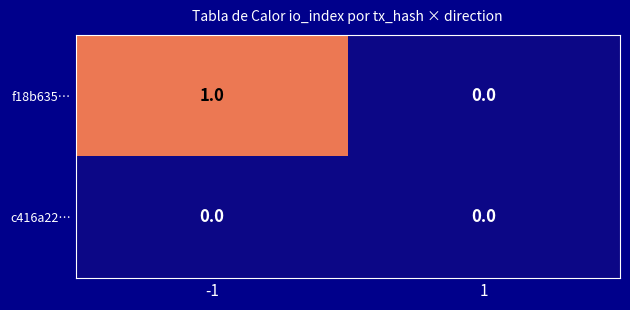

True or false: f18b635… has a value of 1 at -1.

True